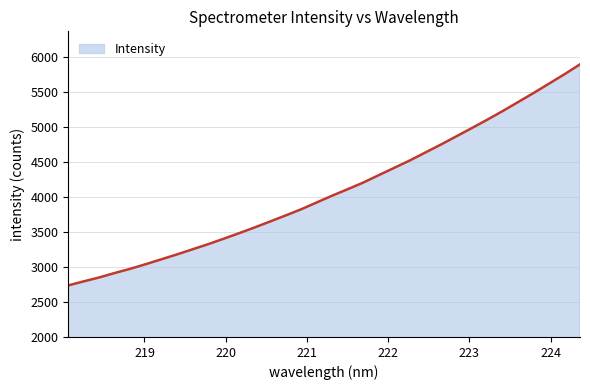

Reading left to right, transcribe all the data shown in this chart.

2736.2	2793.9	2850.0	2913.6	2973.6	3039.9	3109.2	3178.5	3251.6	3324.3	3402.0	3481.8	3563.4	3649.0	3734.9	3823.2	3920.3	4017.8	4110.0	4204.7	4310.1	4415.0	4520.2	4633.2	4746.6	4864.3	4982.6	5102.7	5226.9	5355.9	5485.7	5619.7	5754.3	5895.6